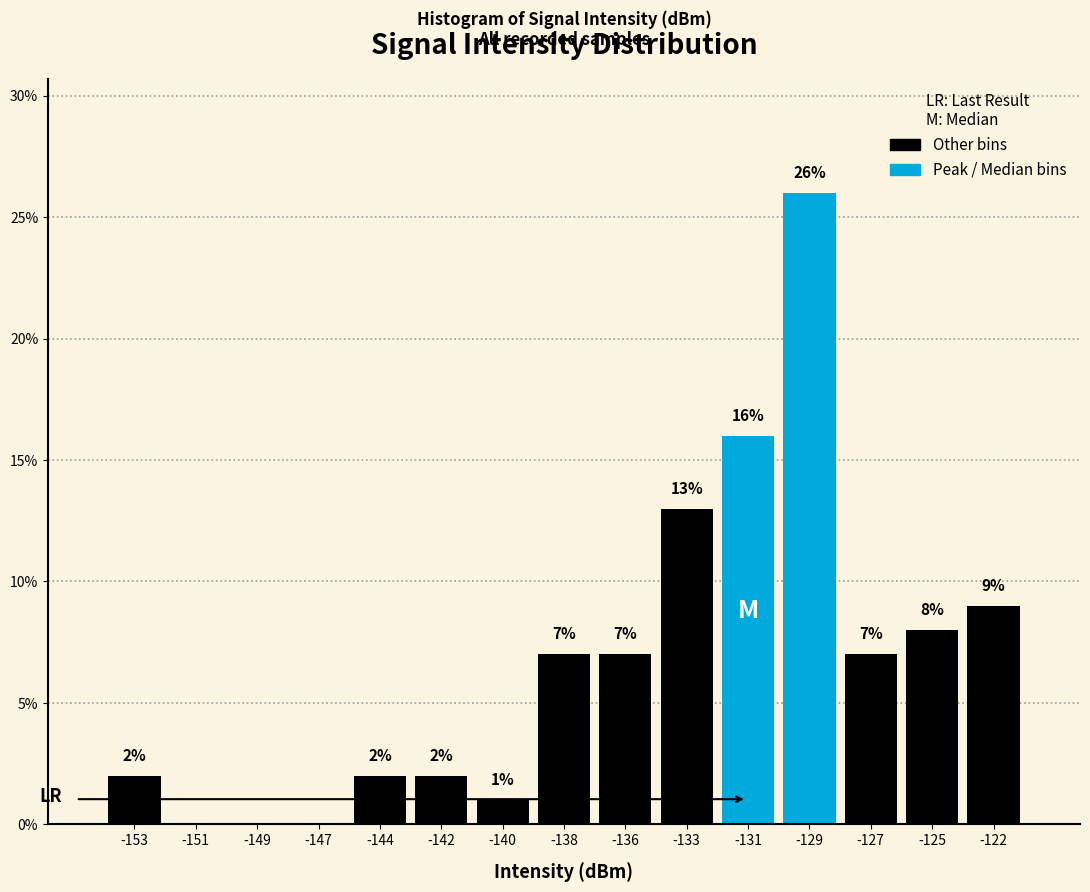

Reading left to right, list all the values displayed in this chart.

-153=2.0	-151=0.0	-149=0.0	-147=0.0	-144=2.0	-142=2.0	-140=1.0	-138=7.0	-136=7.0	-133=13.0	-131=16.0	-129=26.0	-127=7.0	-125=8.0	-122=9.0